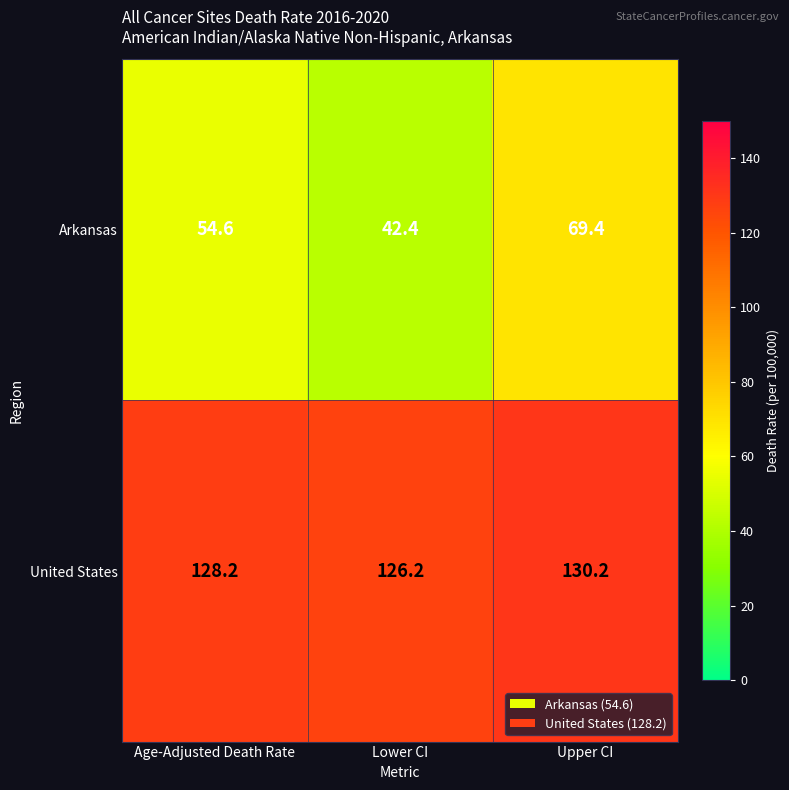

How many series are shown in this chart?

2